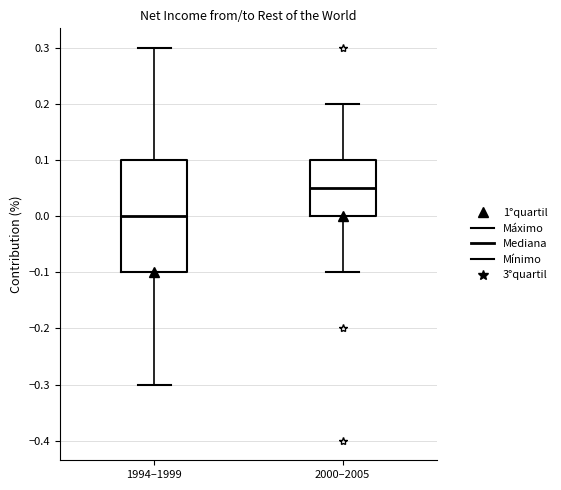

Which box is the tallest, from its lower edge to its upper edge?

1994–1999